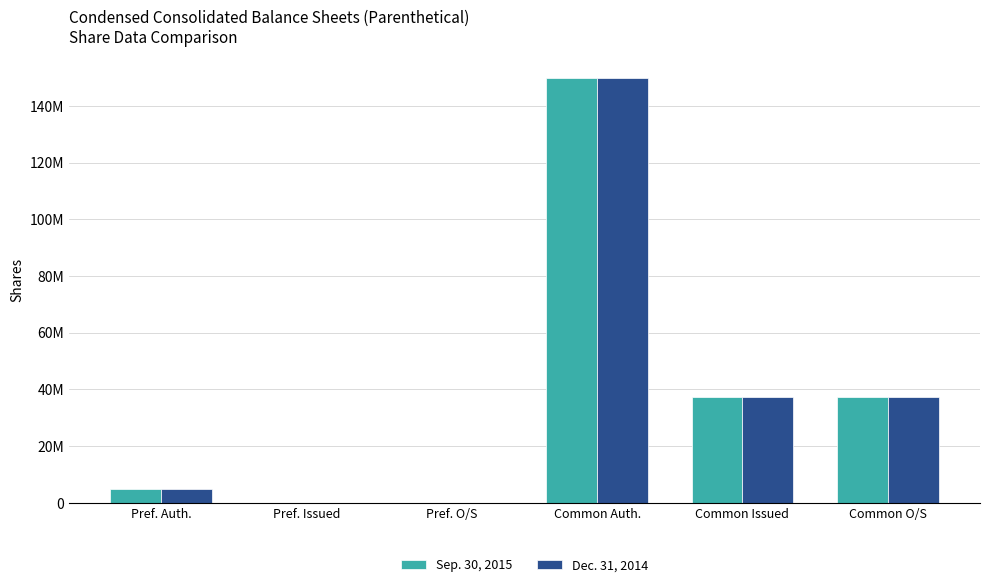

Between Pref. Auth. and Pref. O/S, which series saw the biggest shift?

Sep. 30, 2015